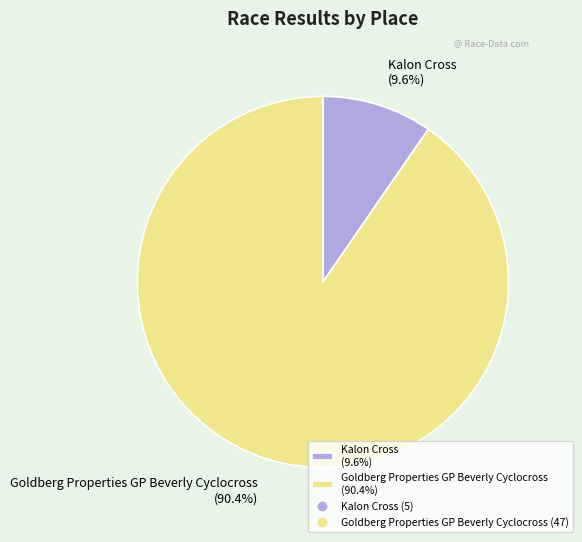

To the nearest percent, what is the difference between the largest and smallest slice percentages?

81%